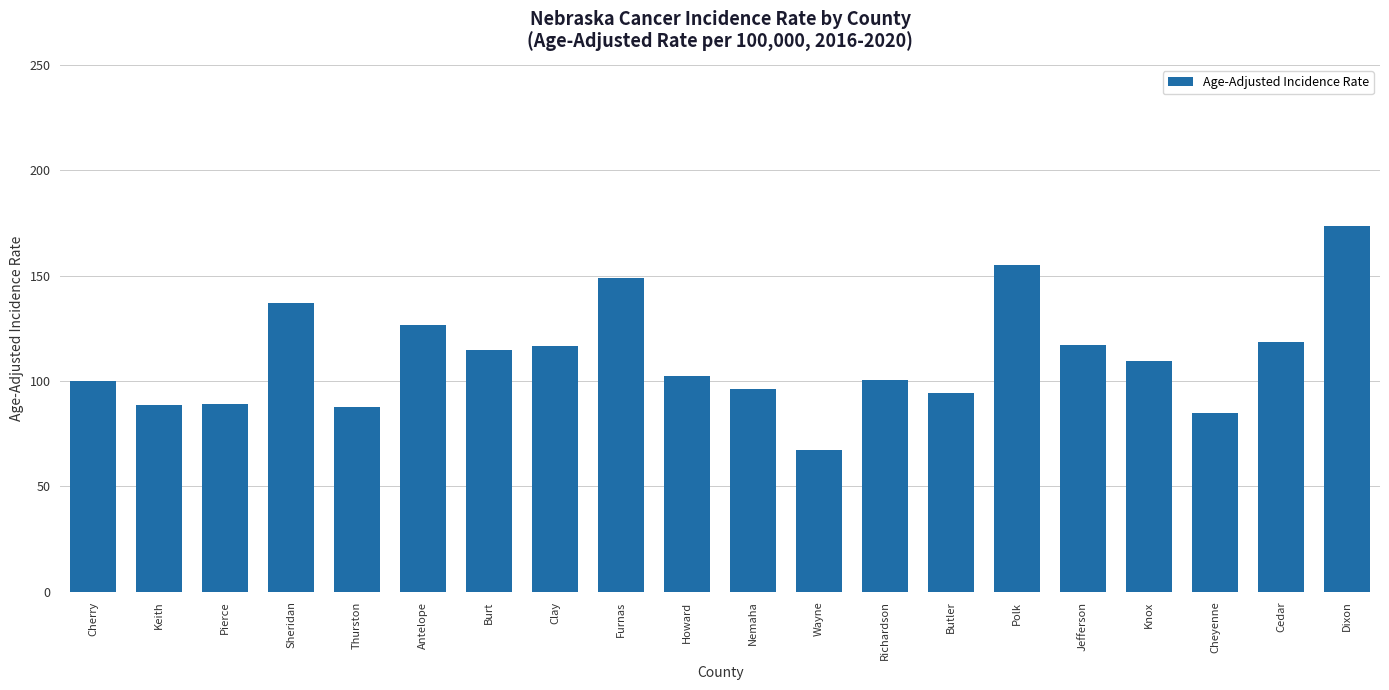

What is the difference between the maximum and minimum values?

105.9